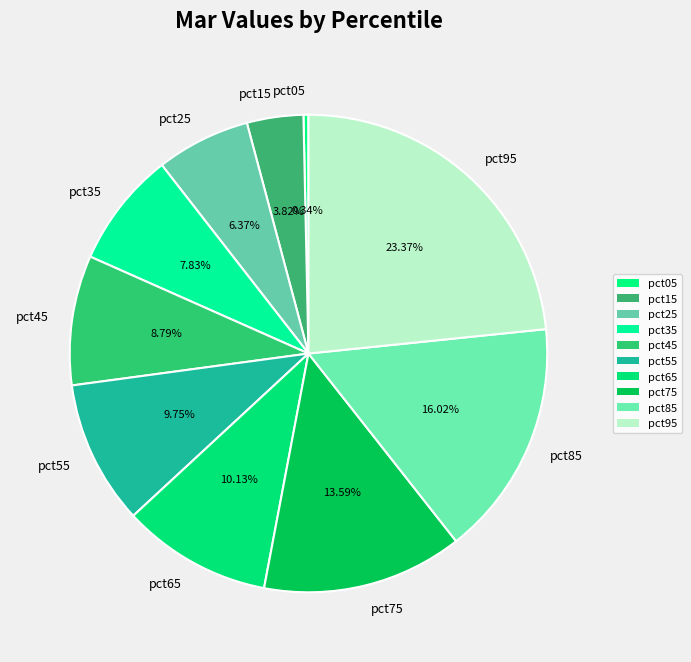

Which slice is the smallest?

pct05